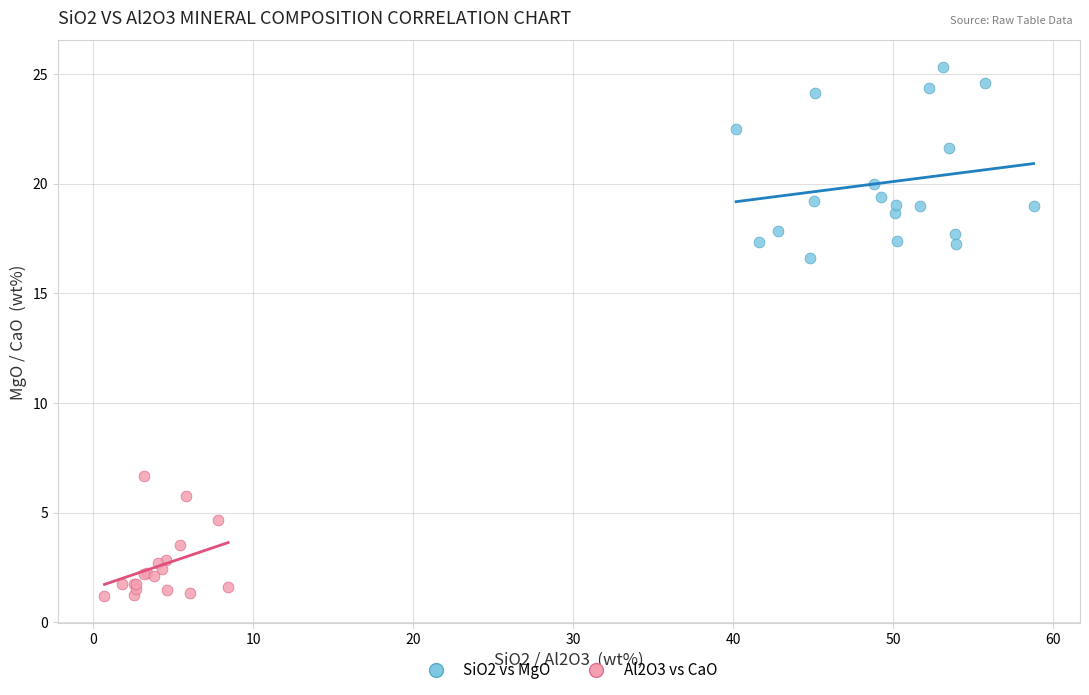

Which series reaches the maximum Y coordinate?

SiO2 vs MgO